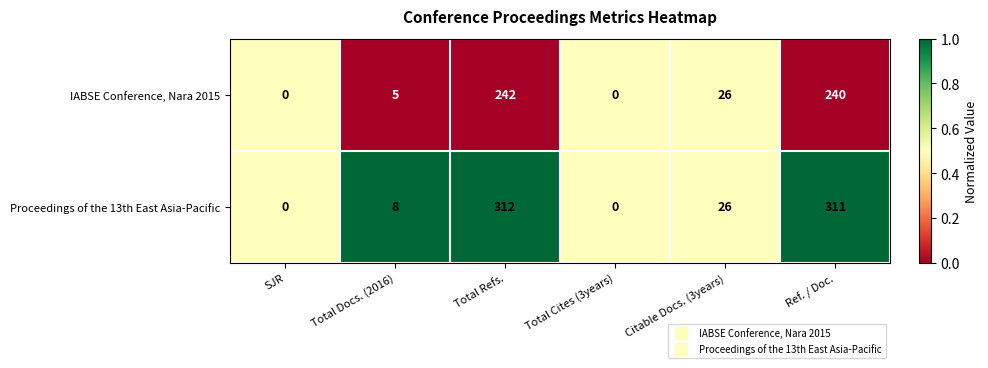

Which series has the largest range (max minus min)?

Proceedings of the 13th East Asia-Pacific